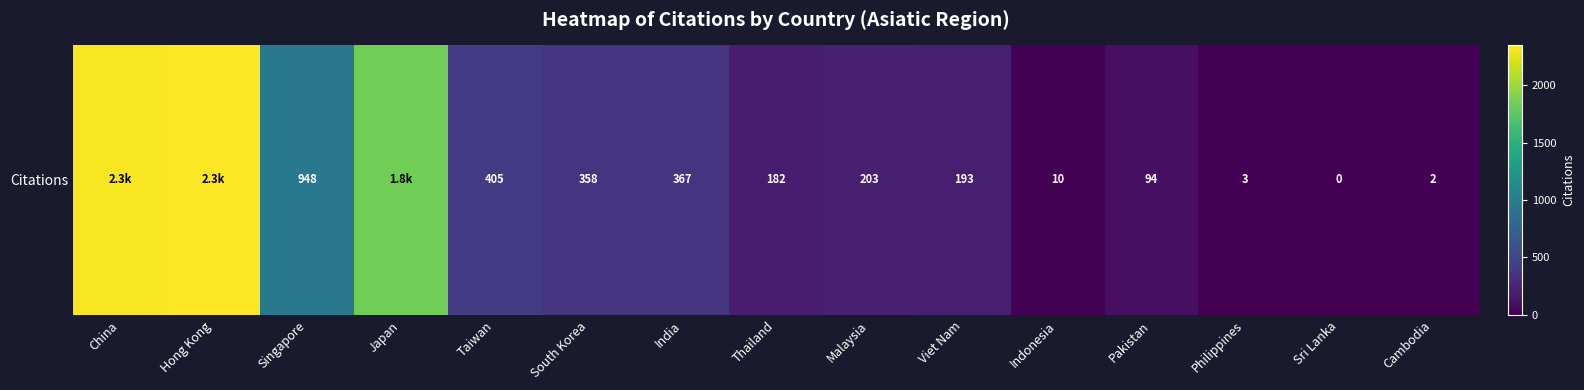

Which category has the lowest value across all series?

Sri Lanka